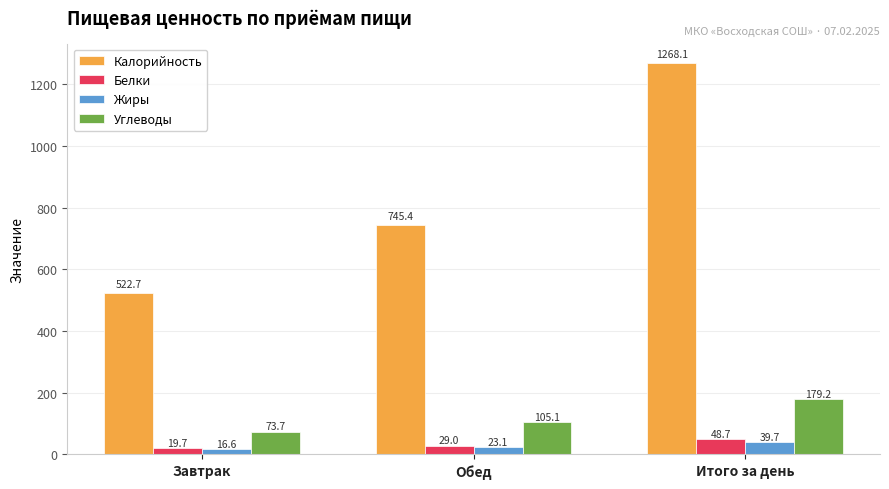

Is the value of Жиры at Обед greater than the value of Калорийность at Итого за день?

No